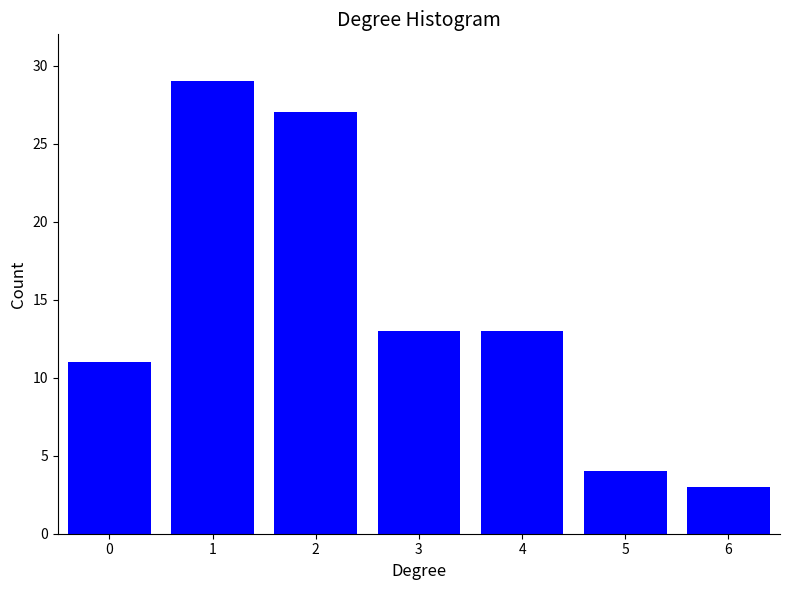

Reading left to right, transcribe all the data shown in this chart.

0=11	1=29	2=27	3=13	4=13	5=4	6=3